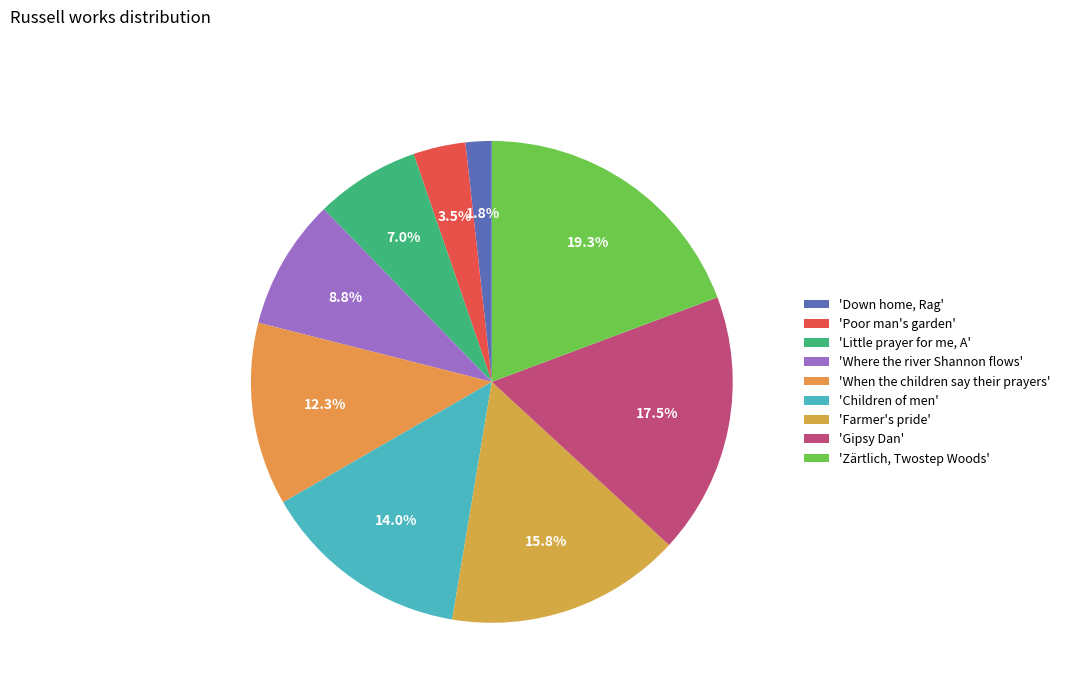

Which slice is the largest?

'Zärtlich, Twostep Woods'